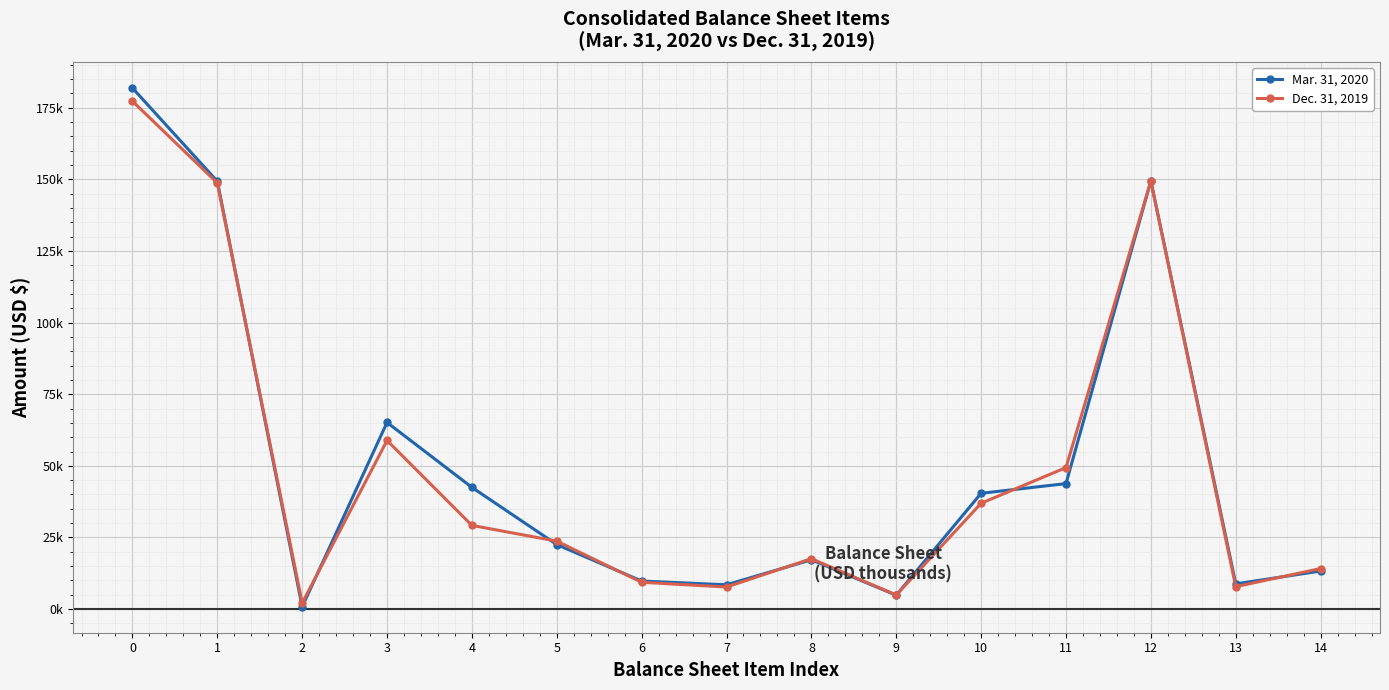

Is the value of Mar. 31, 2020 at 10 greater than the value of Dec. 31, 2019 at 10?

Yes